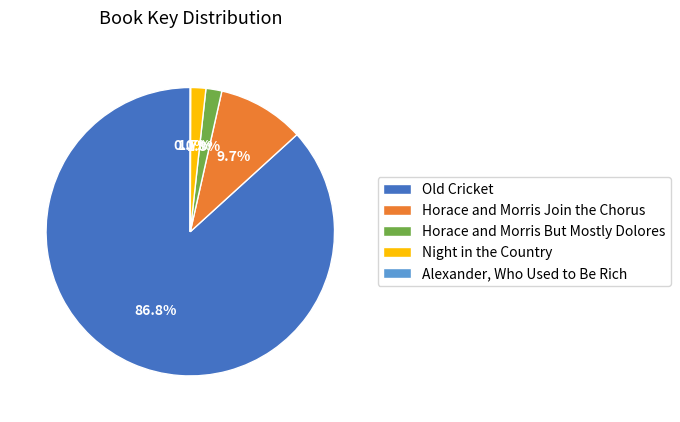

Combined, do Horace and Morris But Mostly Dolores and Old Cricket account for over 50%?

Yes